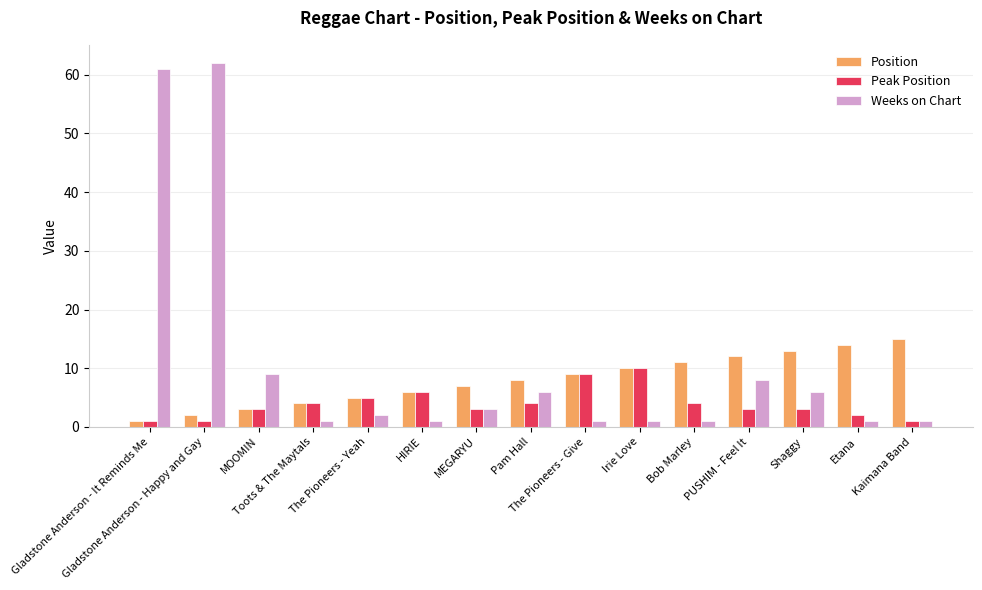

What is the difference between the second highest and minimum values in the Weeks on Chart series?

60